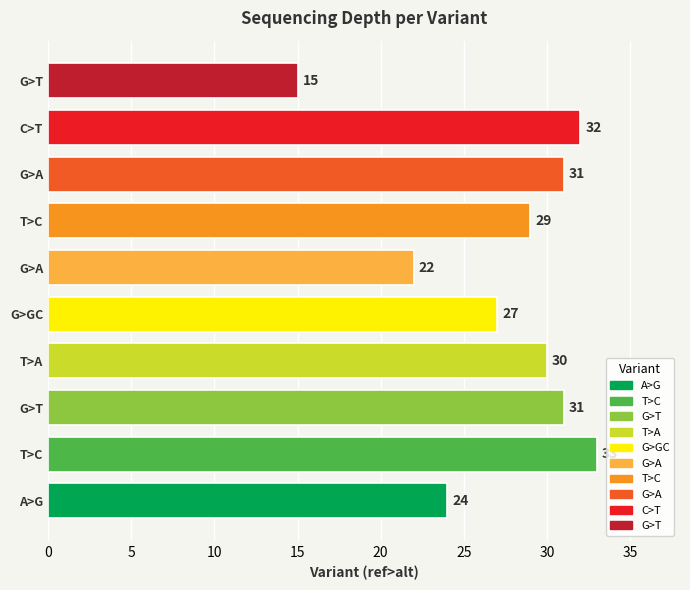

What is the greatest value displayed?

33